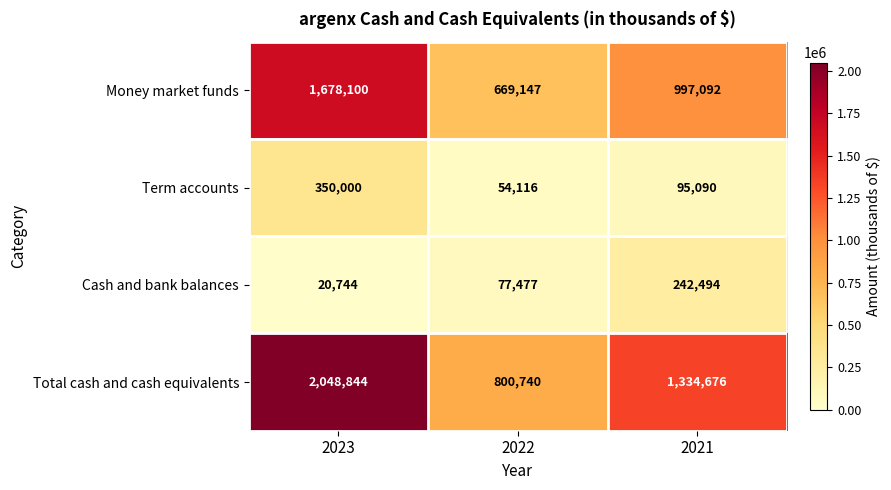

Which series has the largest range (max minus min)?

Total cash and cash equivalents